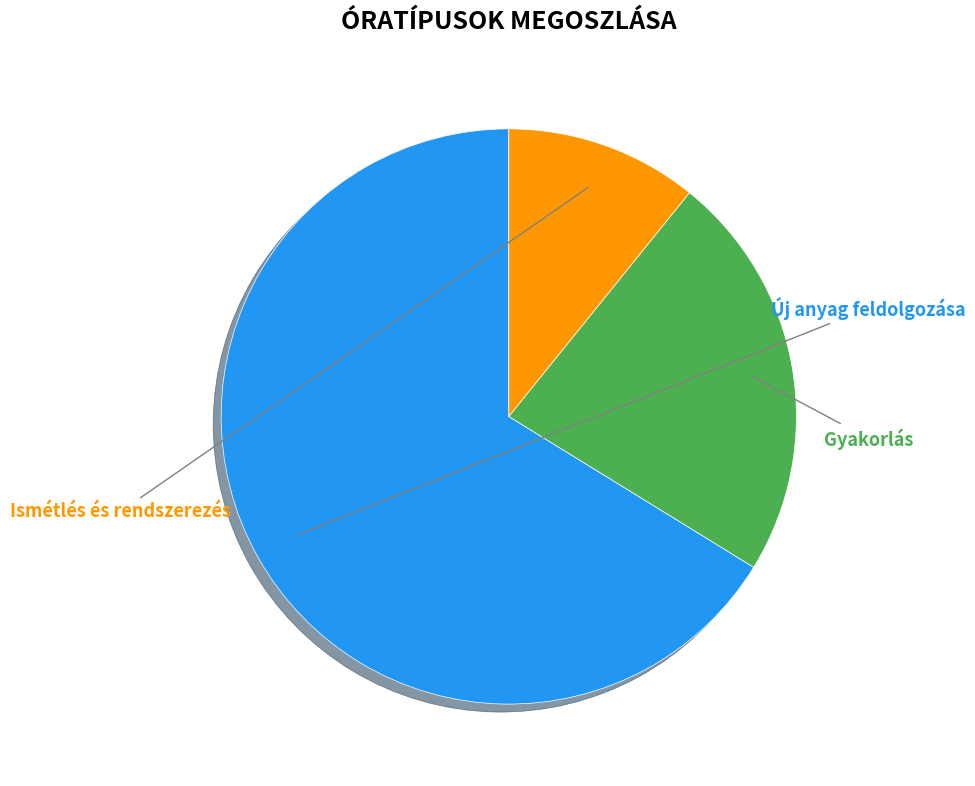

Does any single category account for the majority?

Yes